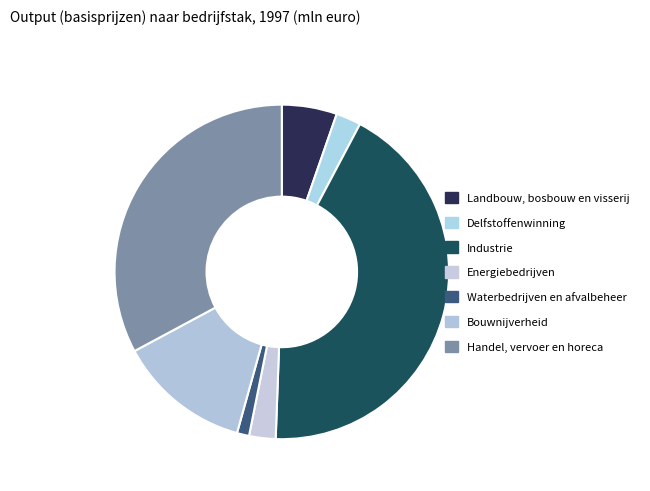

Which slice is the largest?

Industrie